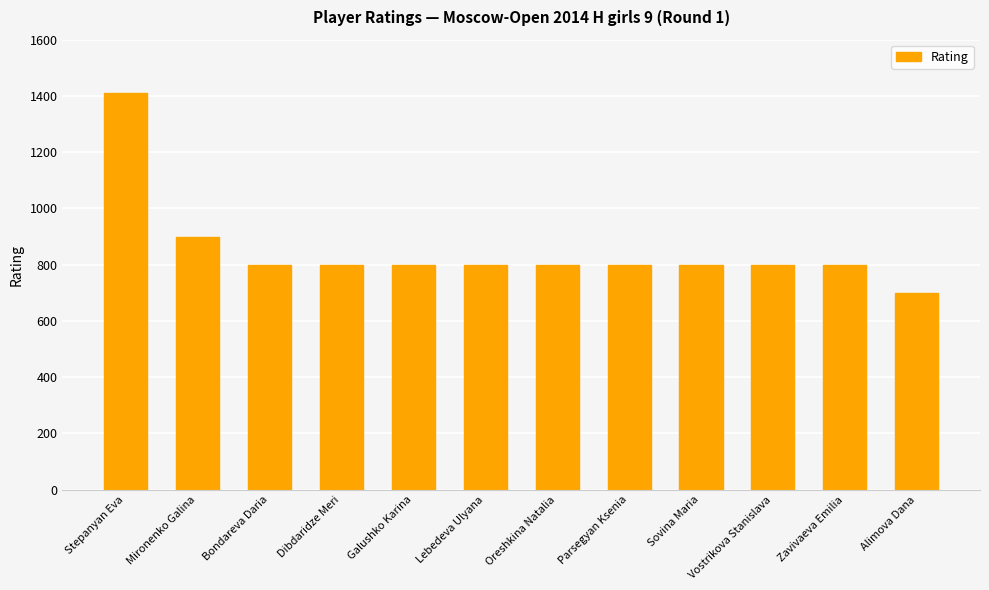

Approximately how many times larger is the value at Sovina Maria compared to Bondareva Daria?

1.0